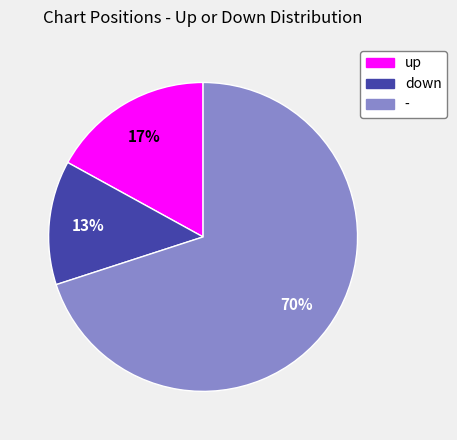

Does up represent more than half of the total?

No